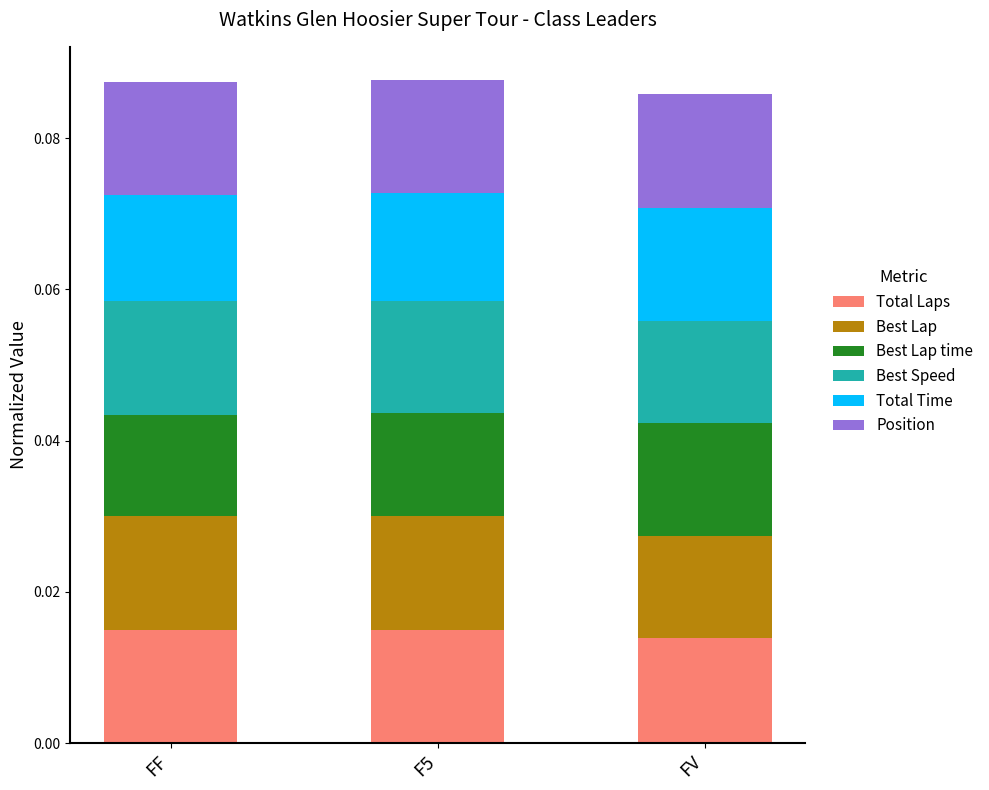

What is the total value across all series at FV?

0.1